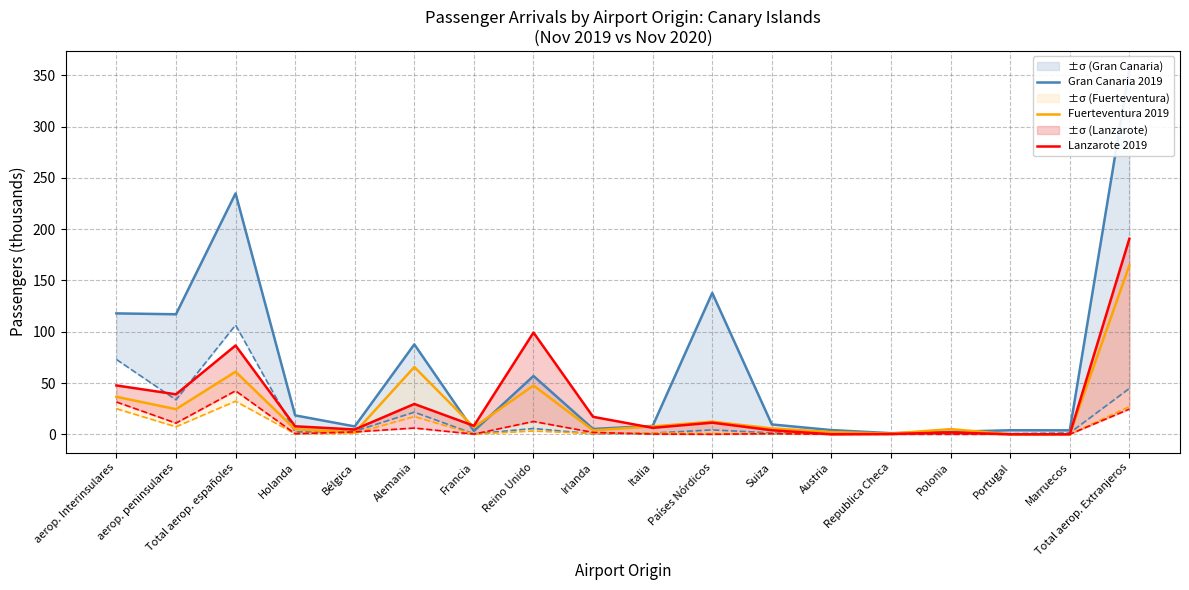

What is the average value of the Gran Canaria 2019 series?

65.3